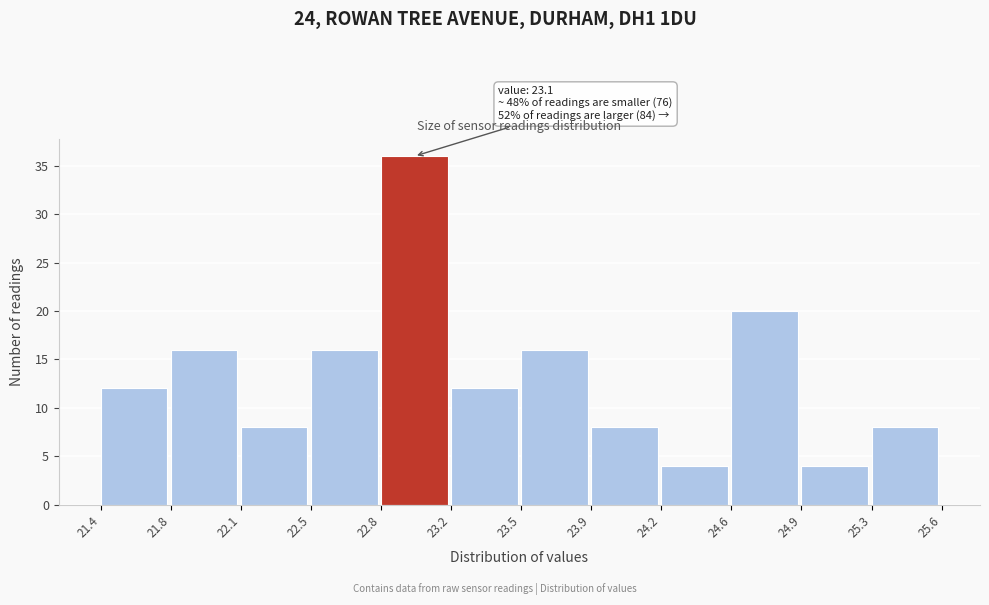

Reading left to right, list all the values displayed in this chart.

21.4=12	21.8=16	22.1=8	22.5=16	22.8=36	23.2=12	23.5=16	23.9=8	24.2=4	24.6=20	24.9=4	25.3=8